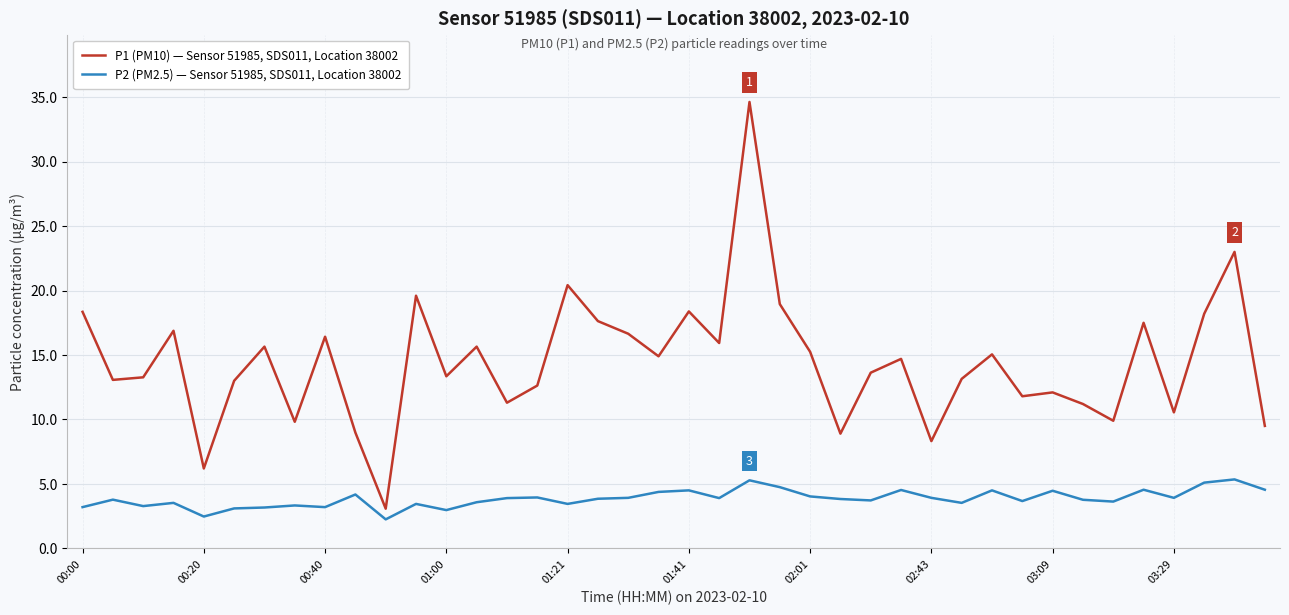

List the series in order of their overall mean, highest first.

P1 (PM10) — Sensor 51985, SDS011, Location 38002, P2 (PM2.5) — Sensor 51985, SDS011, Location 38002